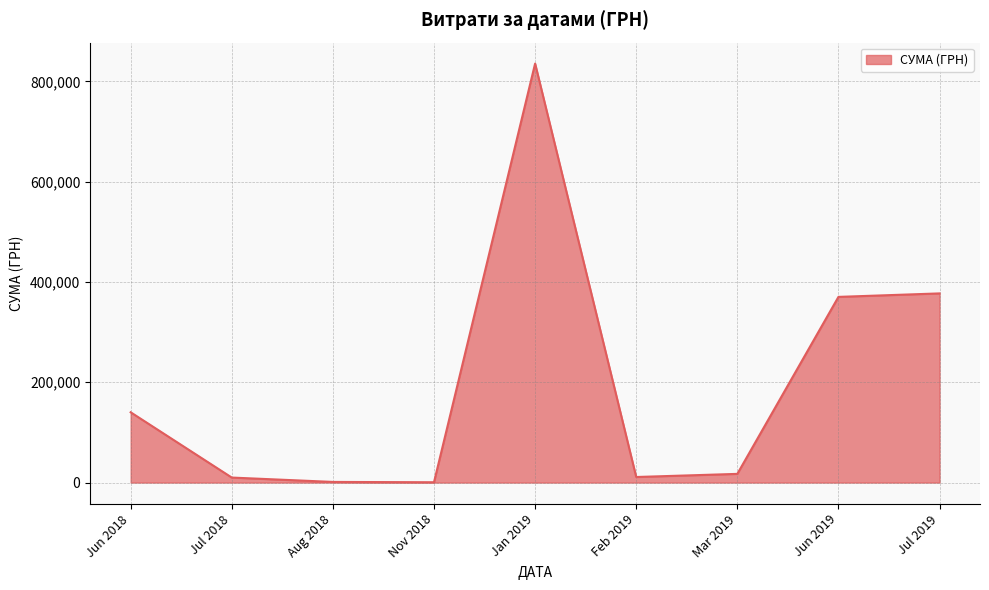

The value at Jan 2019 is 835530.4. True or false?

True